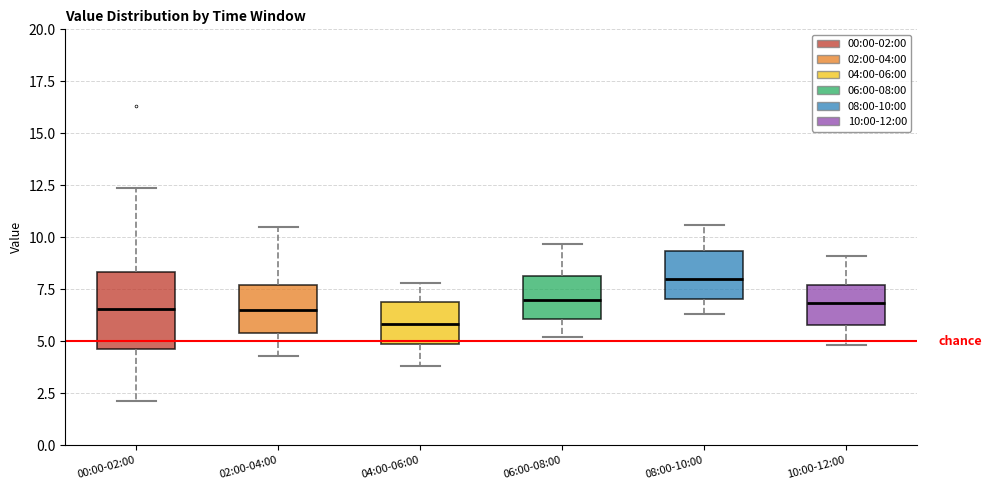

Comparing the boxes themselves (not the whiskers), which one is the tallest?

00:00-02:00